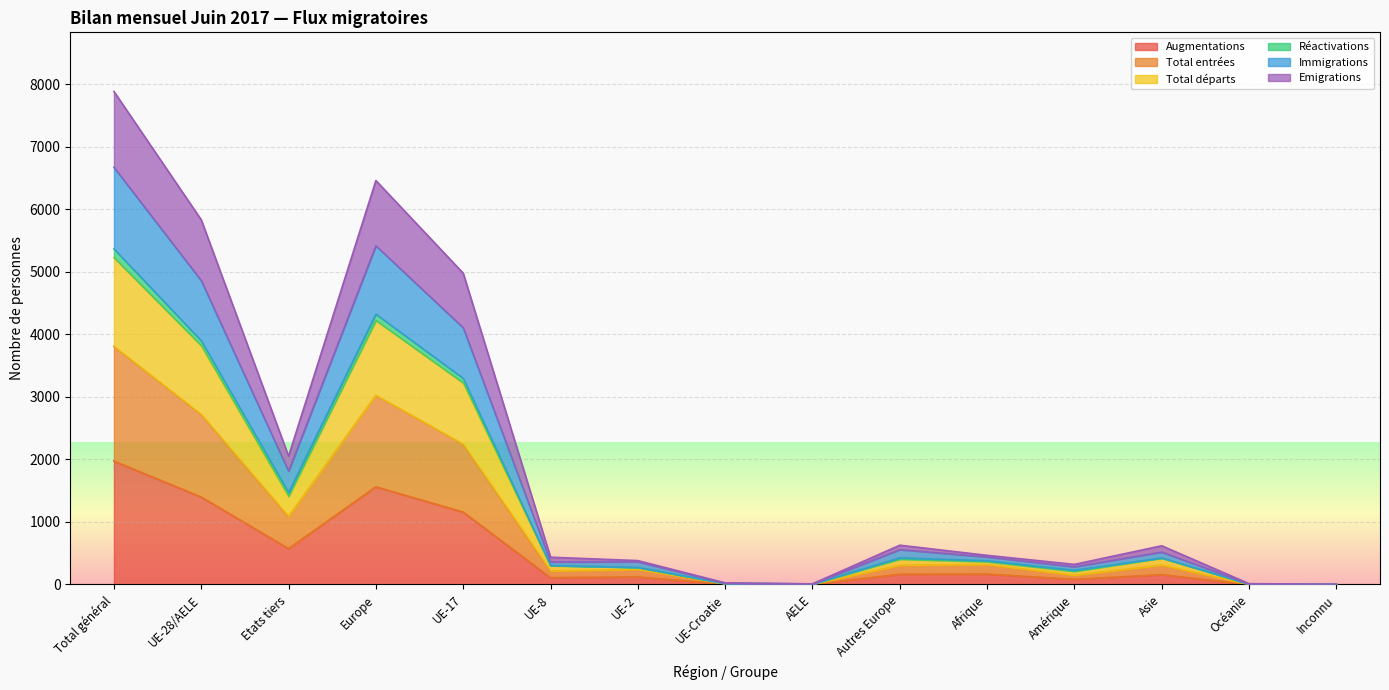

What is the maximum value for Augmentations?

1973